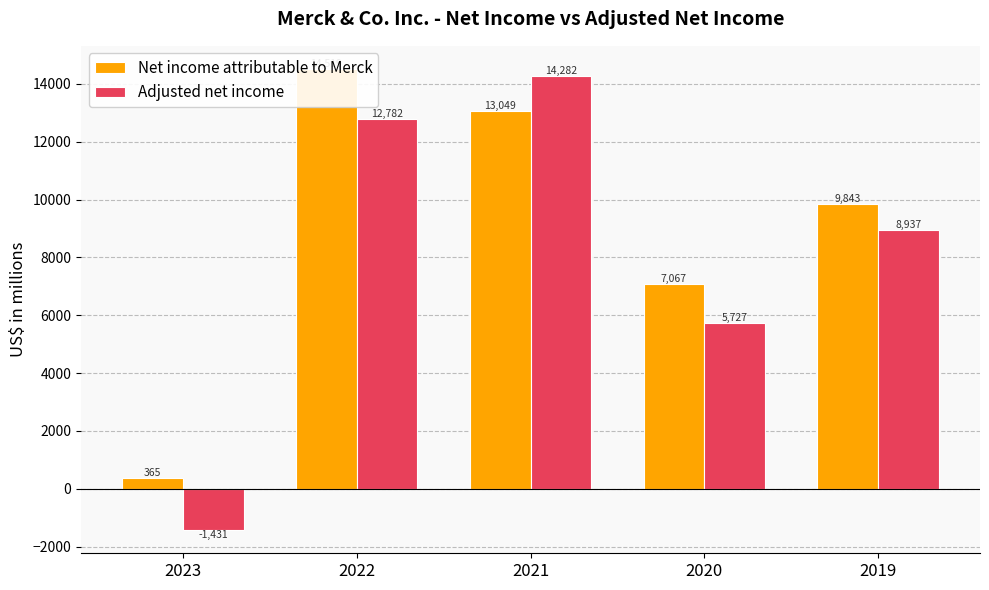

Reading left to right, transcribe all the data shown in this chart.

Net income attributable to Merck: 2023=365	2022=14519	2021=13049	2020=7067	2019=9843
Adjusted net income: 2023=-1431	2022=12782	2021=14282	2020=5727	2019=8937